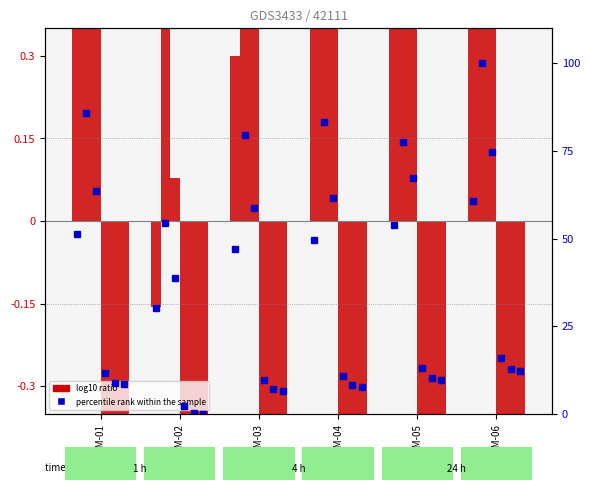

At which category is the sum across all series the highest?

ZN-GBM-06